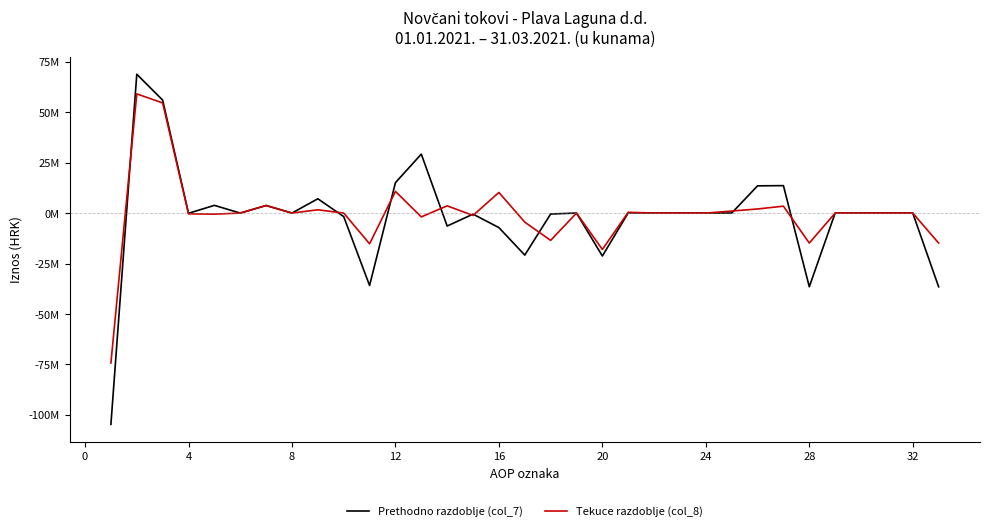

Which series ends up on top after the final intersection of Prethodno razdoblje (col_7) and Tekuce razdoblje (col_8)?

Tekuce razdoblje (col_8)